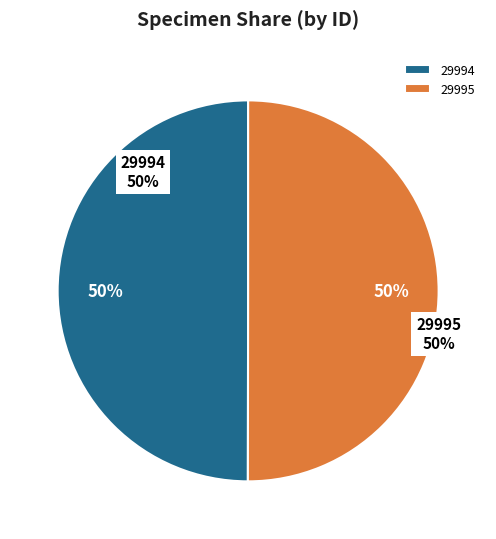

Which category has the biggest portion of the pie?

29995